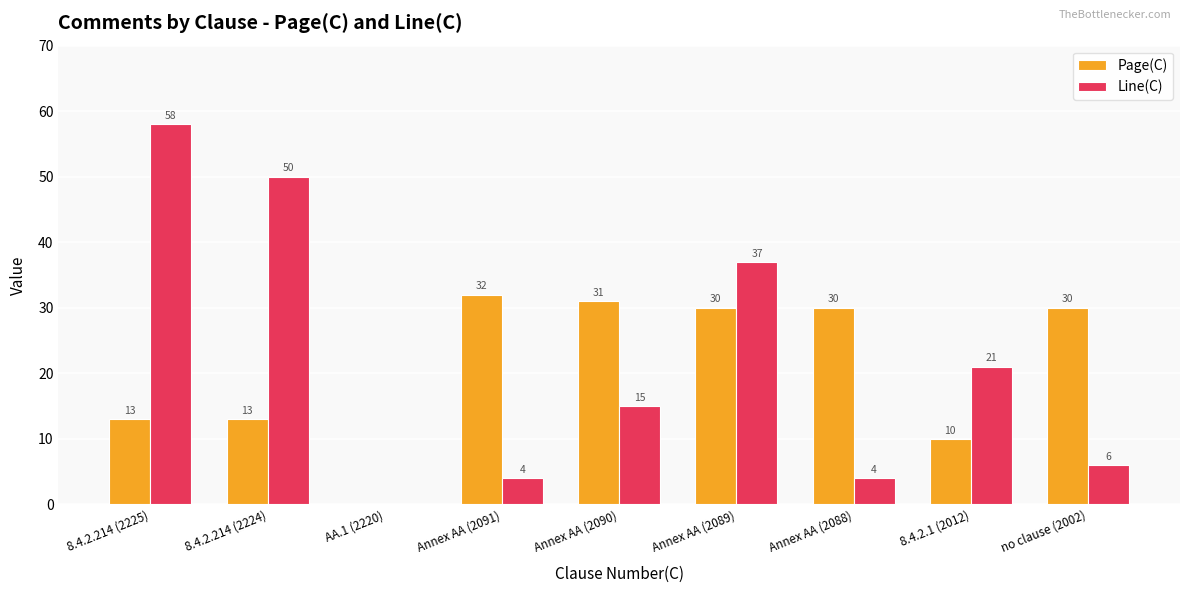

Which series has the largest total across all categories?

Line(C)